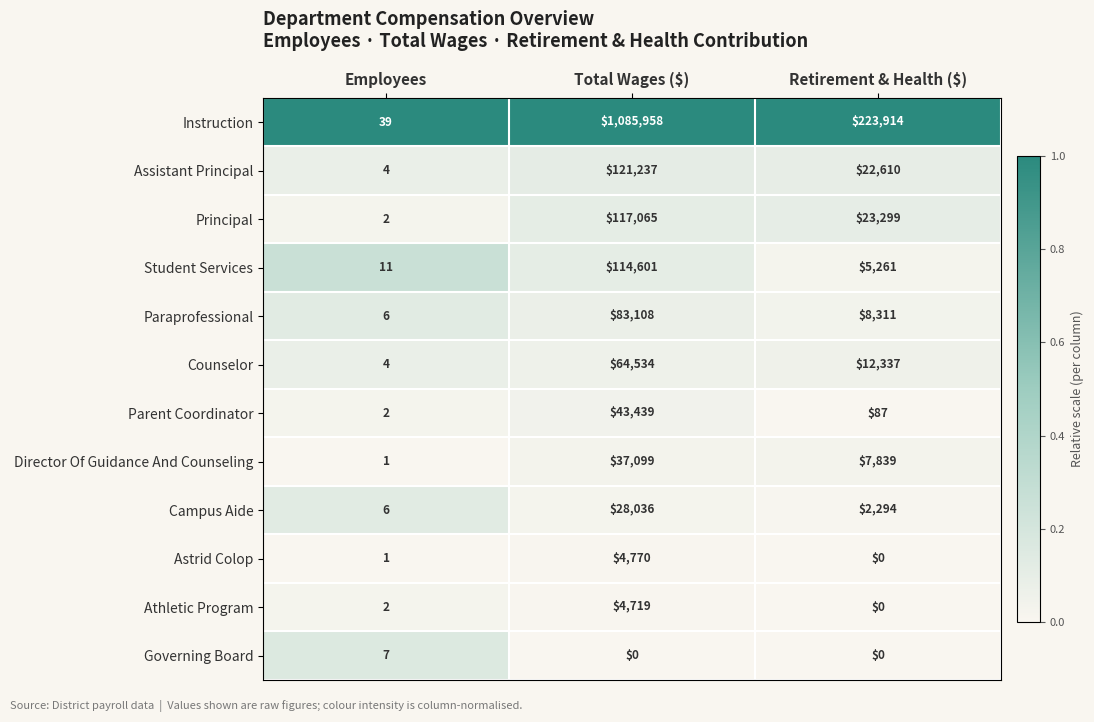

At which category is the sum across all series the highest?

Total Wages ($)